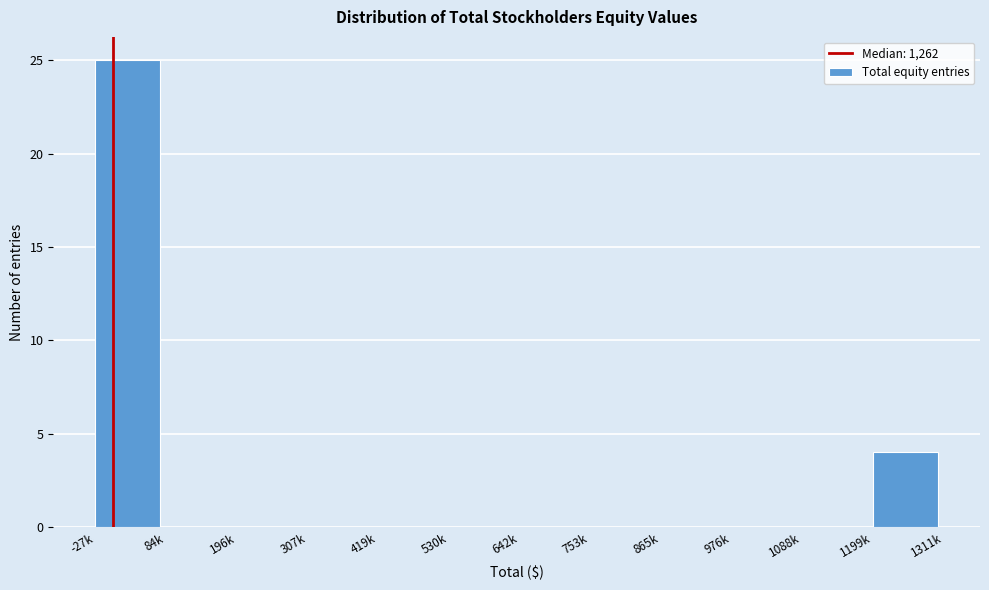

Reading left to right, transcribe all the data shown in this chart.

-27k=25	84k=0	196k=0	307k=0	419k=0	530k=0	642k=0	753k=0	865k=0	976k=0	1088k=0	1199k=4